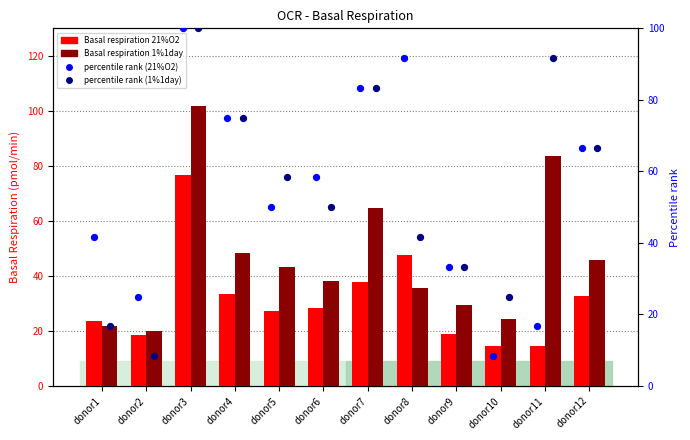

What is the total value across all series at donor5?

179.1